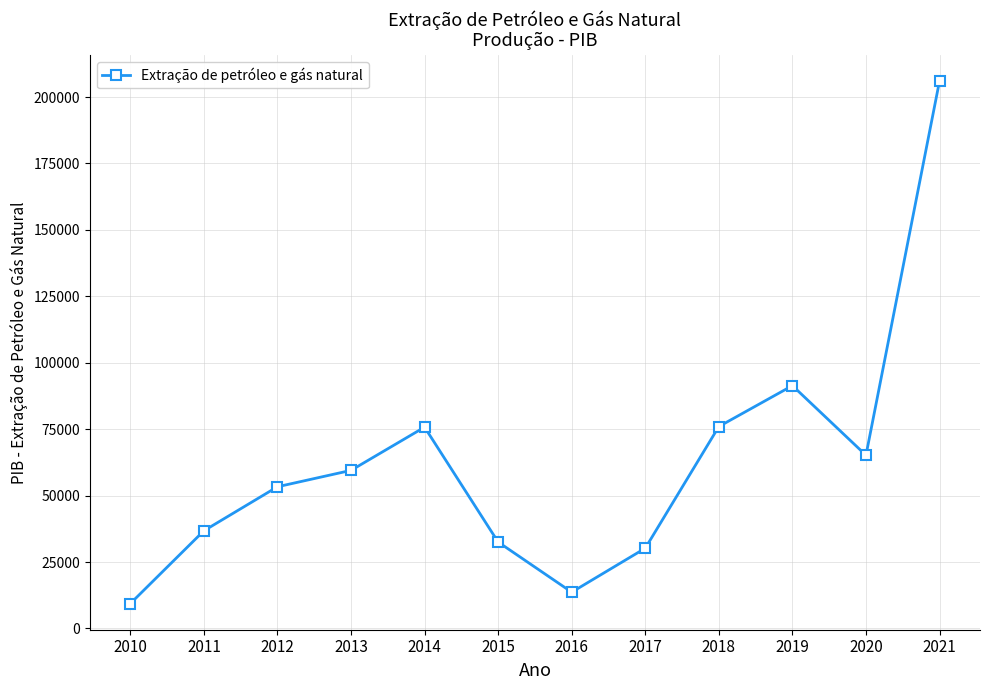

What is the ratio of the value at 2012 to the value at 2018?

0.7